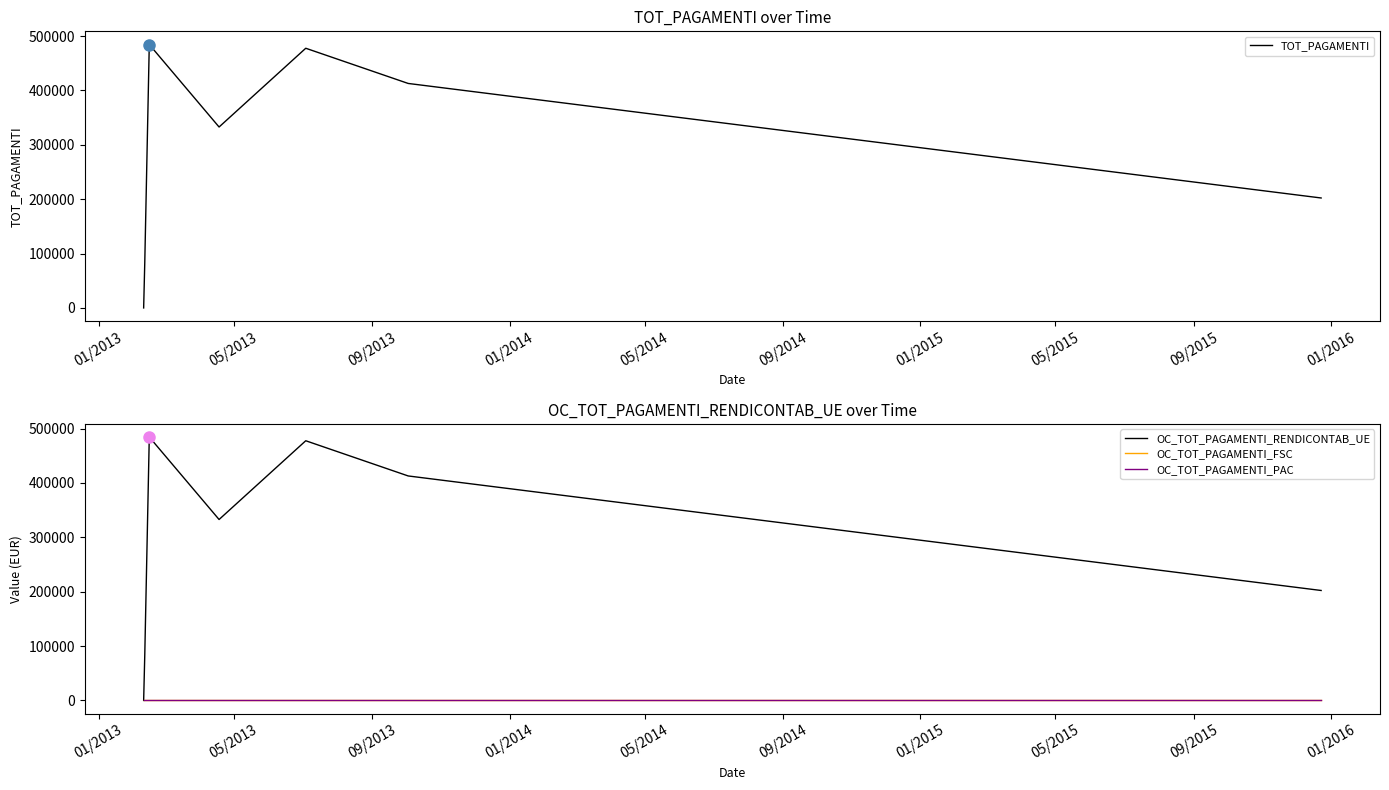

Which category has the lowest value in the OC_TOT_PAGAMENTI_FSC series?

01/2013